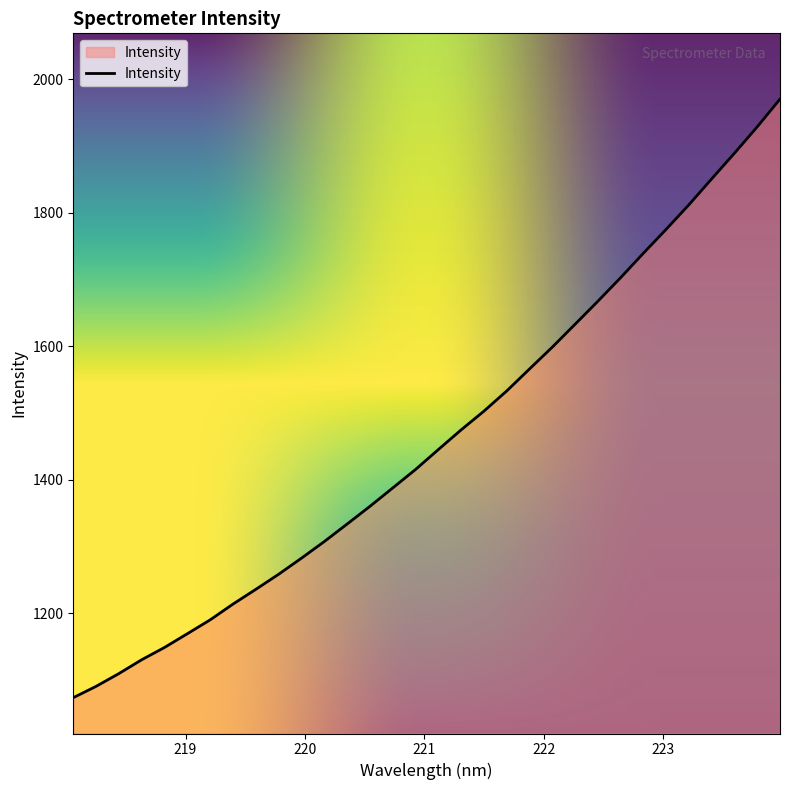

What is the smallest value displayed?

1073.5